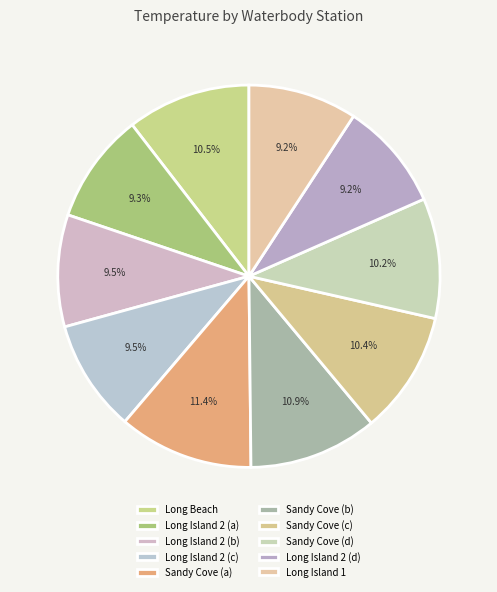

How many segments does this pie chart have?

10